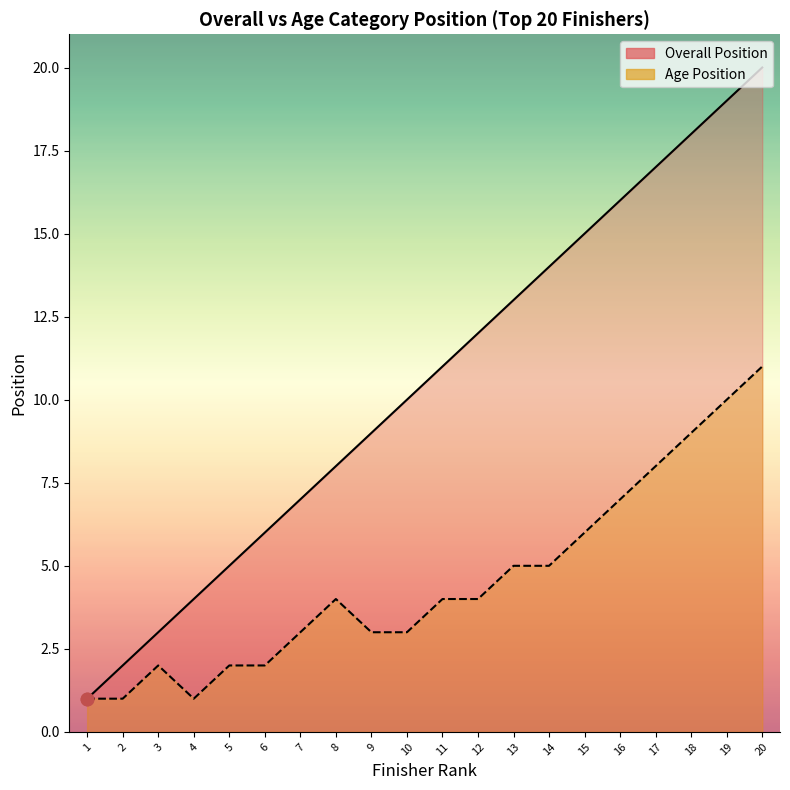

Which series contains the lowest Y value?

Overall Position